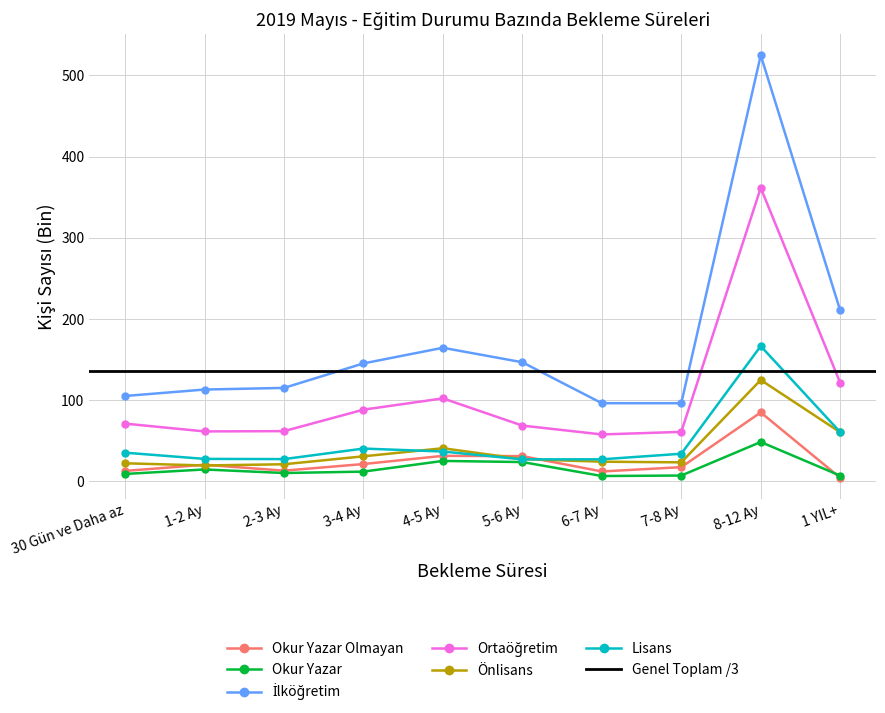

Where is the first local minimum for Ortaöğretim?

2-3 Ay